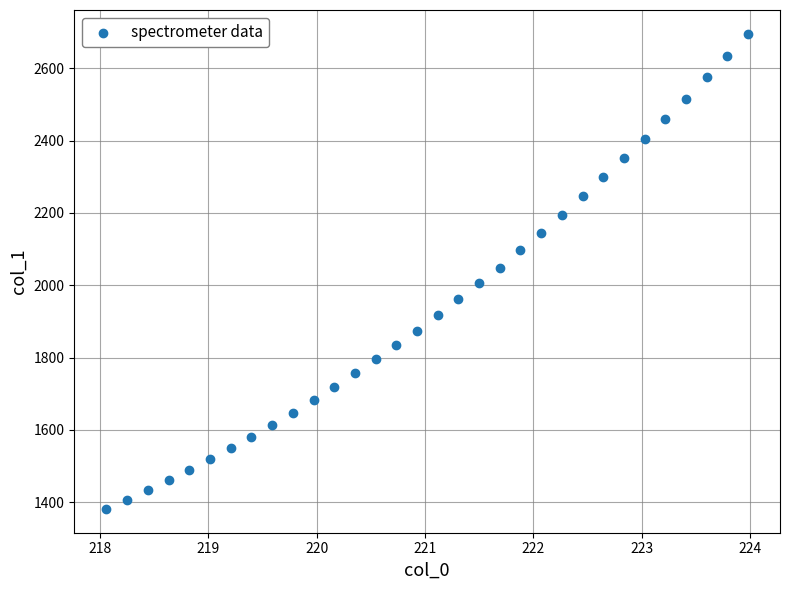

What is the range of X values (max minus min)?

5.9